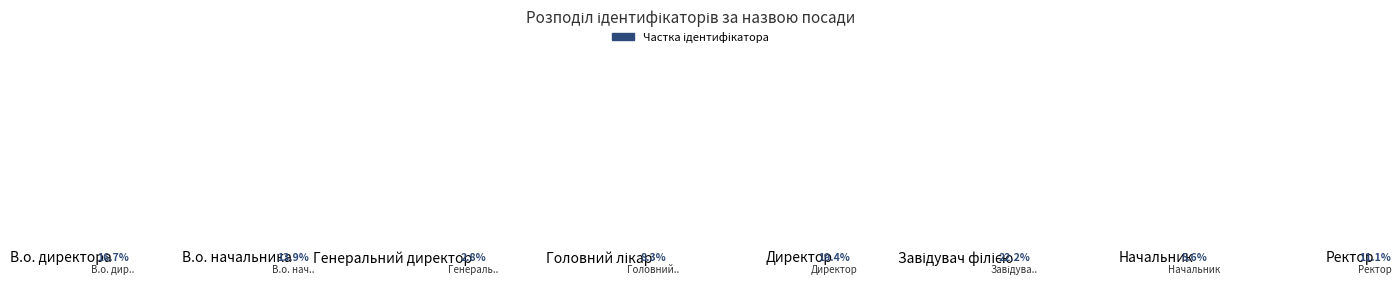

Rank the categories by value from lowest to highest.

Генеральний директор, Начальник, Головний лікар, Ректор, В.о. начальника, В.о. директора, Директор, Завідувач філією